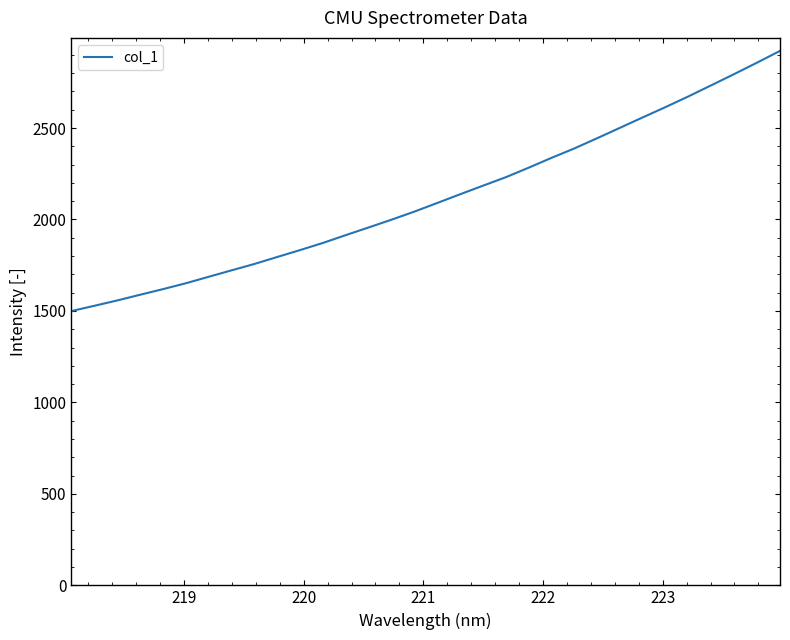

What is the greatest value displayed?

2921.5